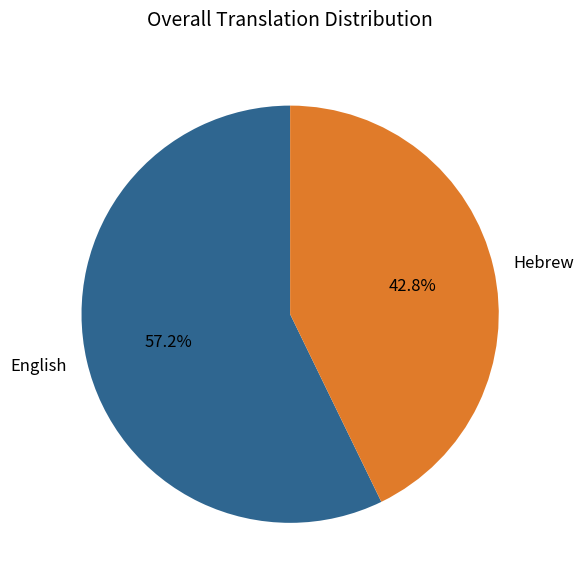

Which slice is the largest?

English